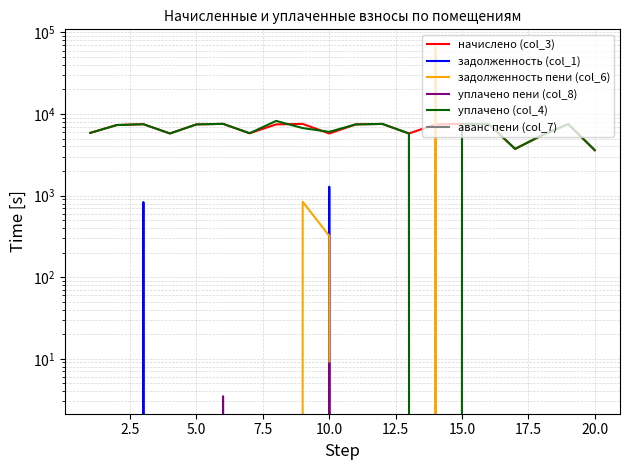

How many lines are shown in the chart?

6